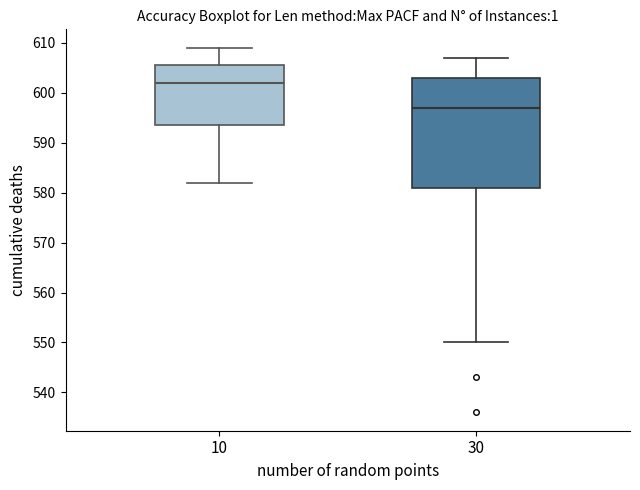

Which box is the tallest, from its lower edge to its upper edge?

30